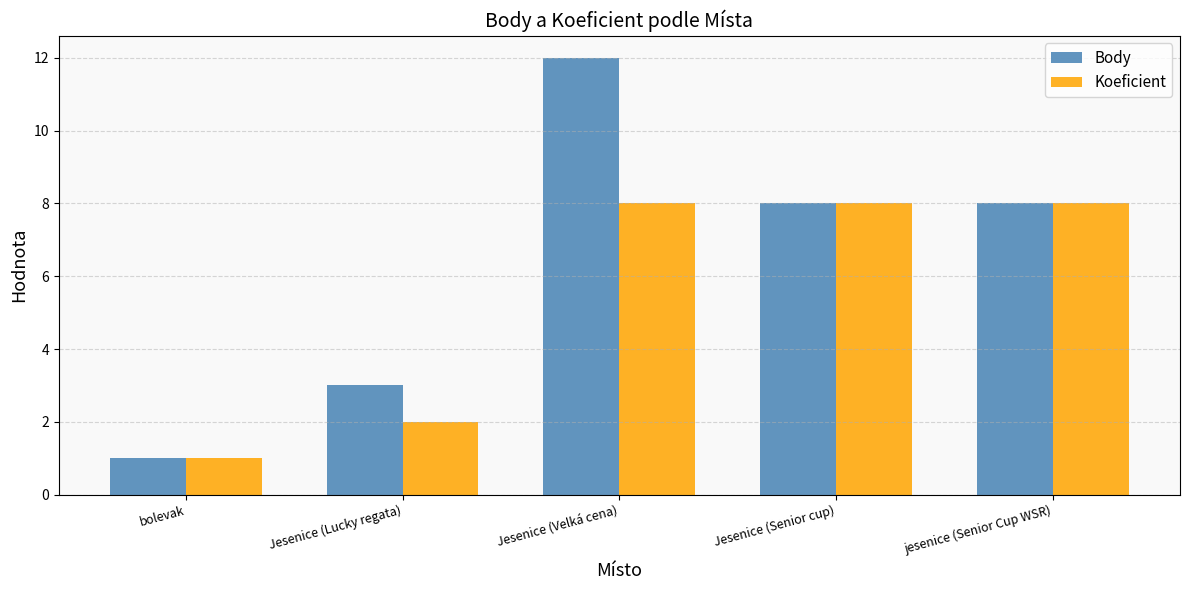

What is the value of the Body bar at the 5th from the left?

8